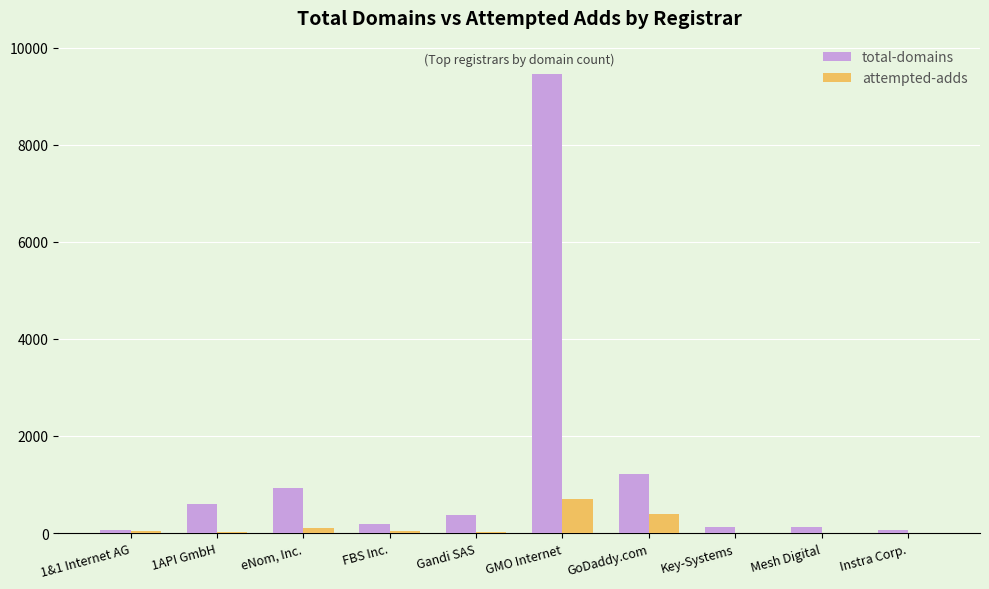

Count the number of data series in this chart.

2